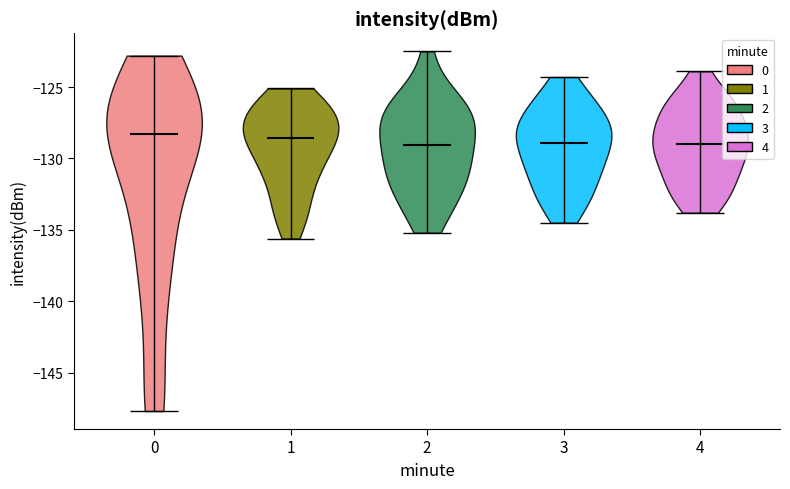

Reading left to right, read every violin against the y-axis: where its median line is, and the lowest and highest points it reaches. The values are not printed on the chart, so give them approximately, as read against the axis.

0: median line -128.5, lowest point -147.5, highest point -123.0
1: median line -128.5, lowest point -135.5, highest point -125.0
2: median line -129.0, lowest point -135.0, highest point -122.5
3: median line -129.0, lowest point -134.5, highest point -124.5
4: median line -129.0, lowest point -134.0, highest point -124.0